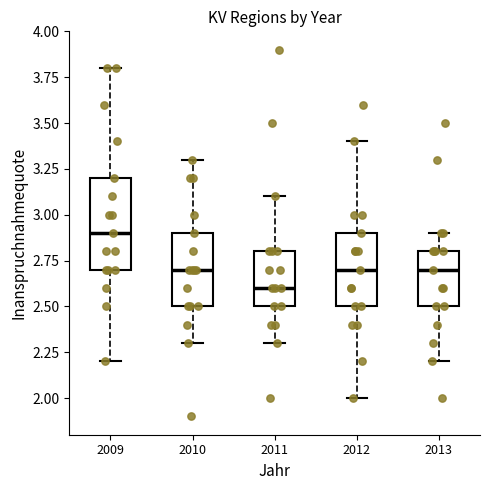

Which box's median line is the lowest?

2011